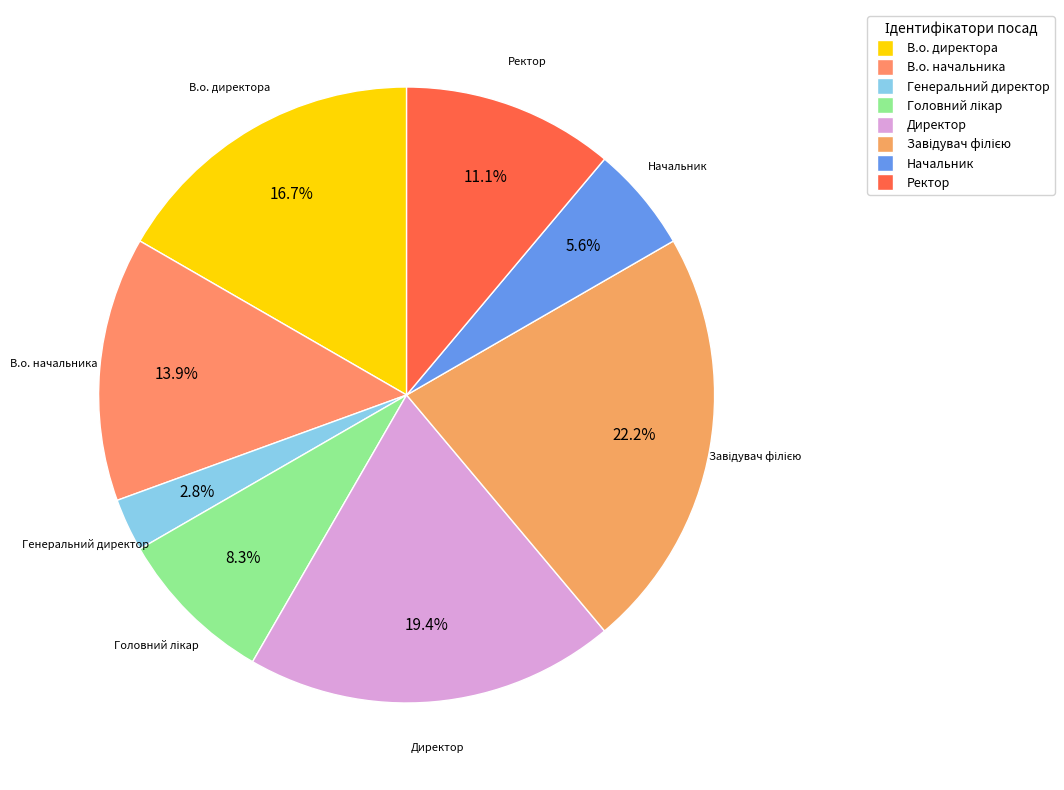

Which category has the smallest portion of the pie?

Генеральний директор